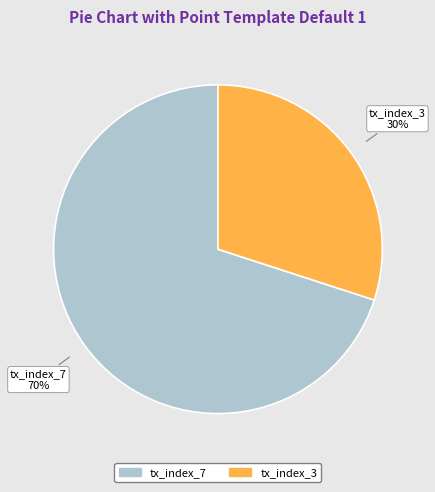

Count the number of slices in the pie.

2